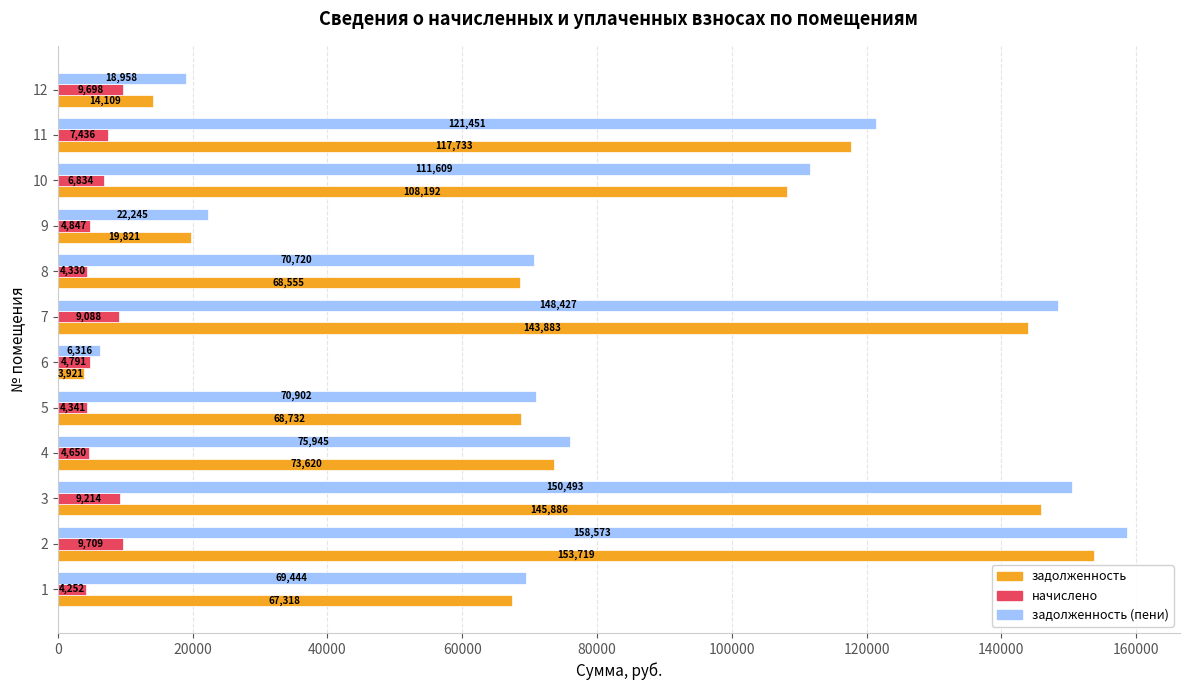

Which series has the largest total across all categories?

задолженность (пени)